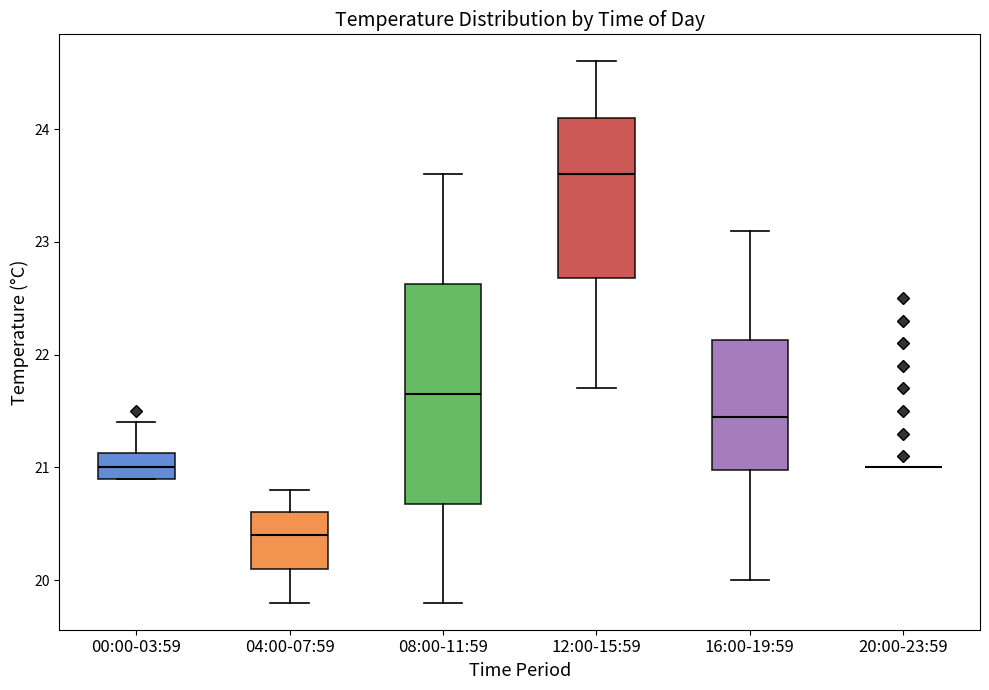

Comparing the boxes themselves (not the whiskers), which one is the tallest?

08:00-11:59